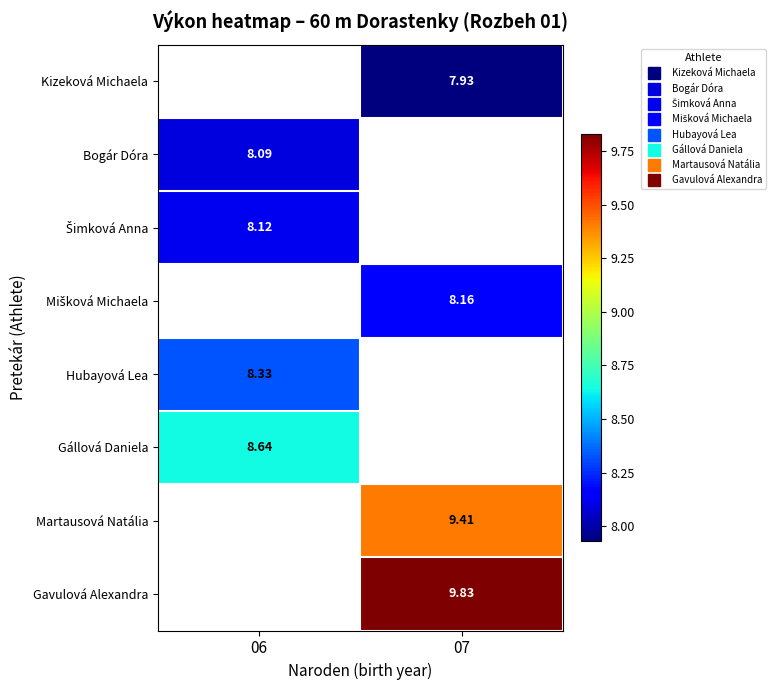

Read the Gállová Daniela value at 06.

8.6